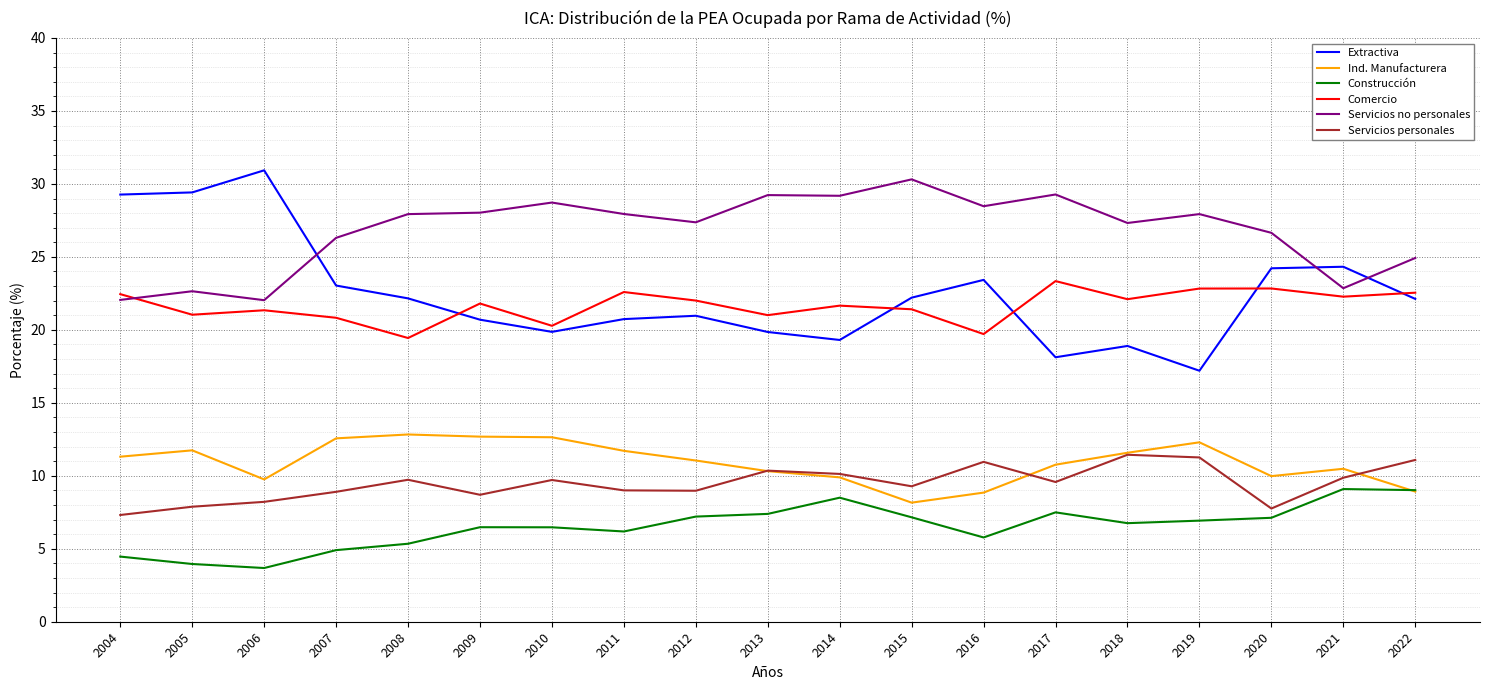

The Servicios personales series shows 13.4 at 2014. True or false?

False